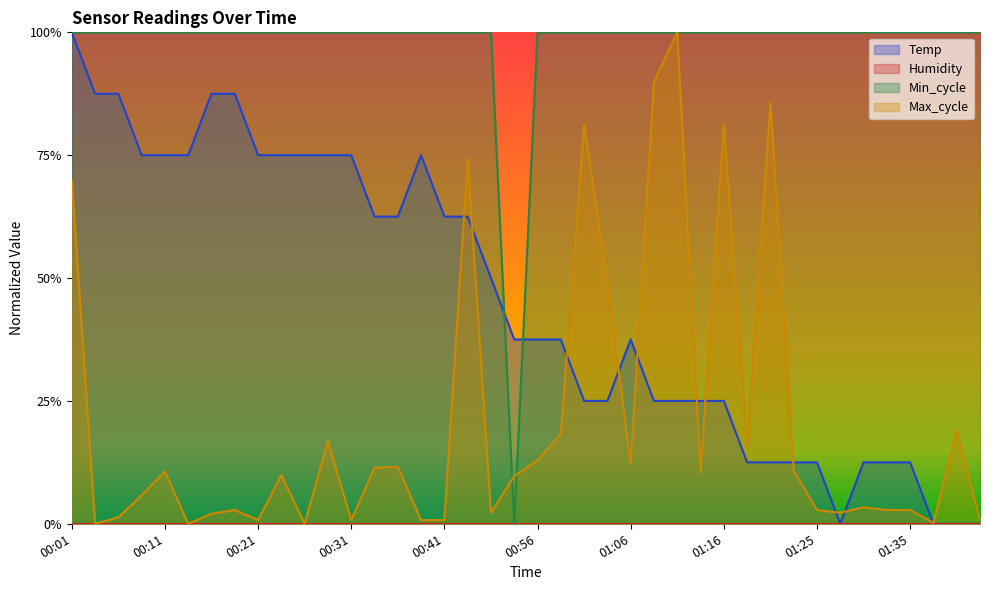

How many interior local peaks does the Max_cycle series have?

12